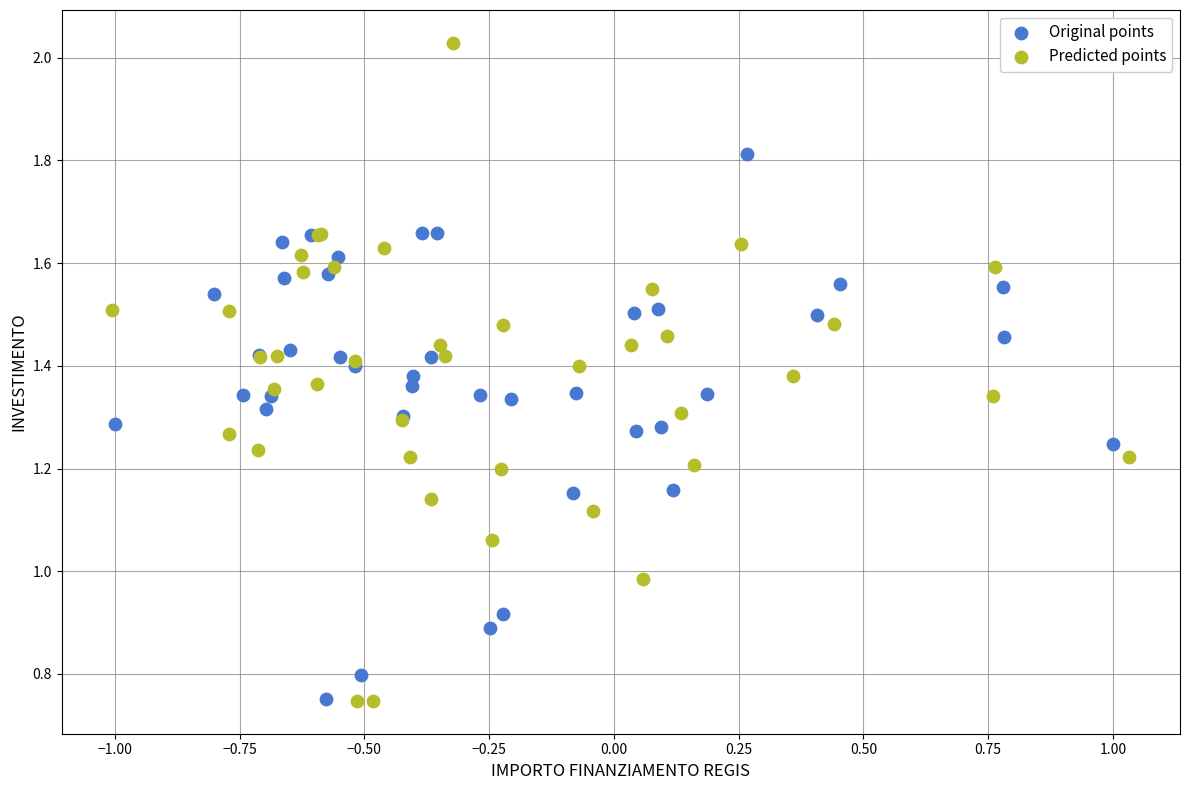

What are all the series names shown in the legend?

Original points, Predicted points